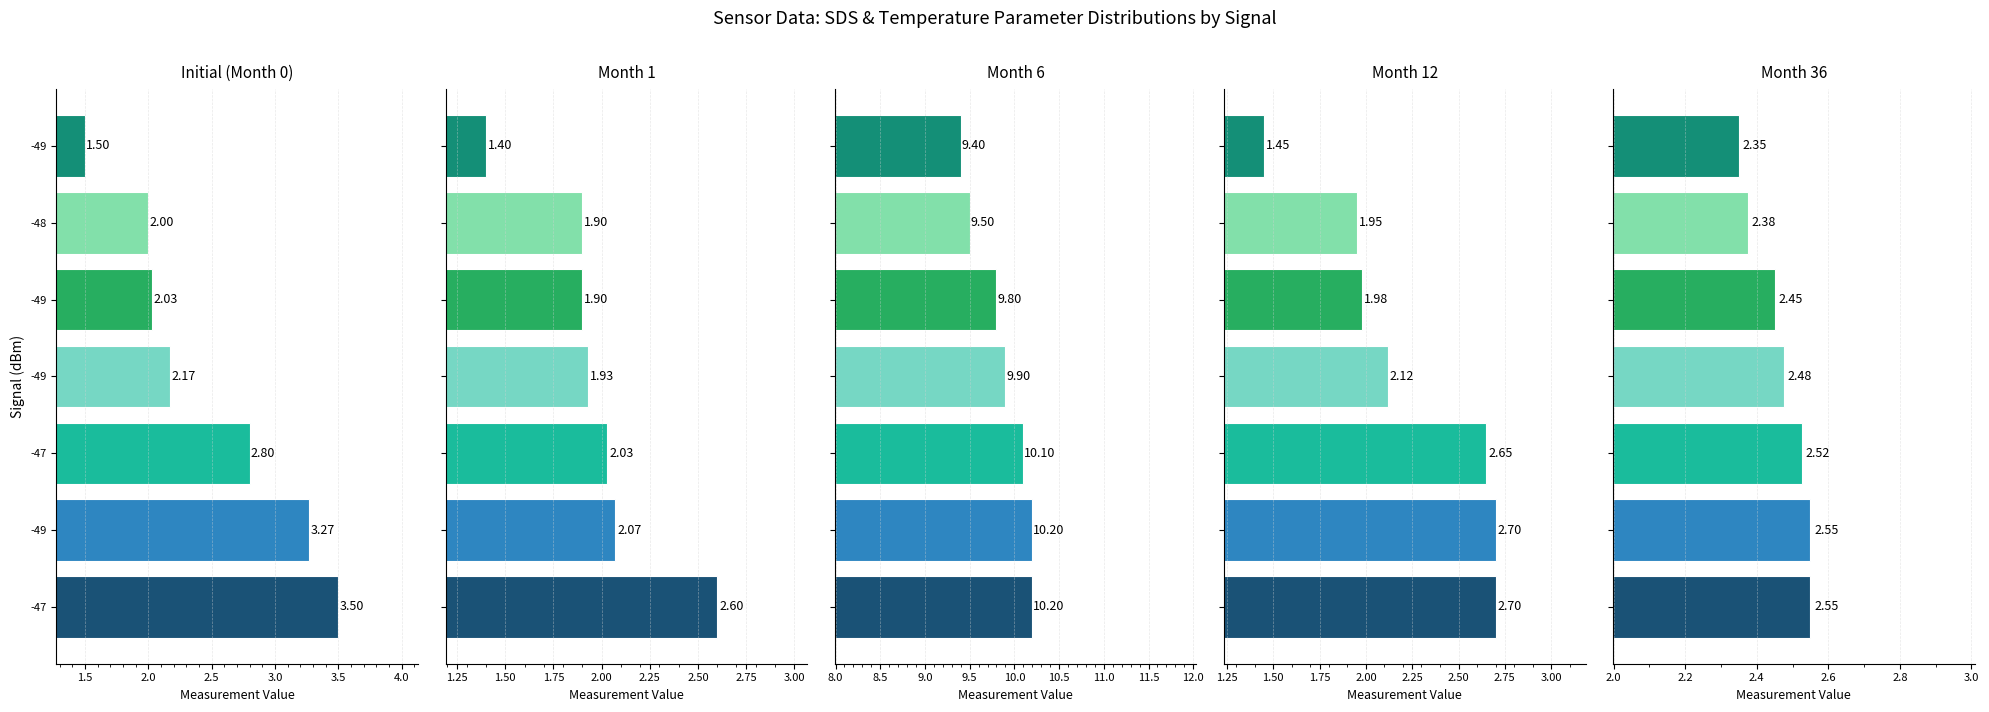

What is the difference between the highest and lowest values at -49?

8.1